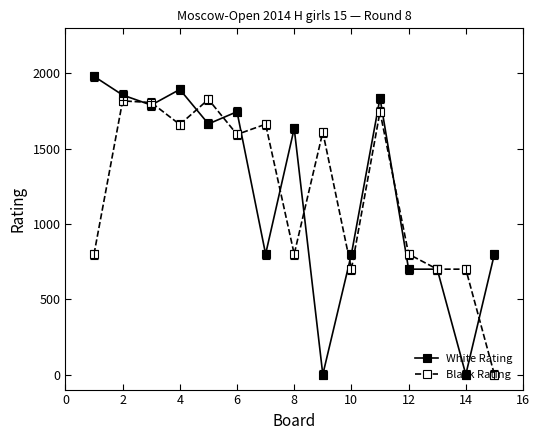

How many lines are shown in the chart?

2